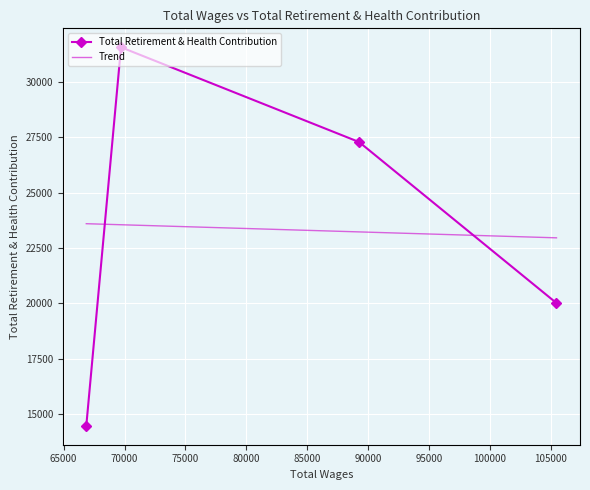

What is the highest value of the Total Retirement & Health Contribution series?

31550